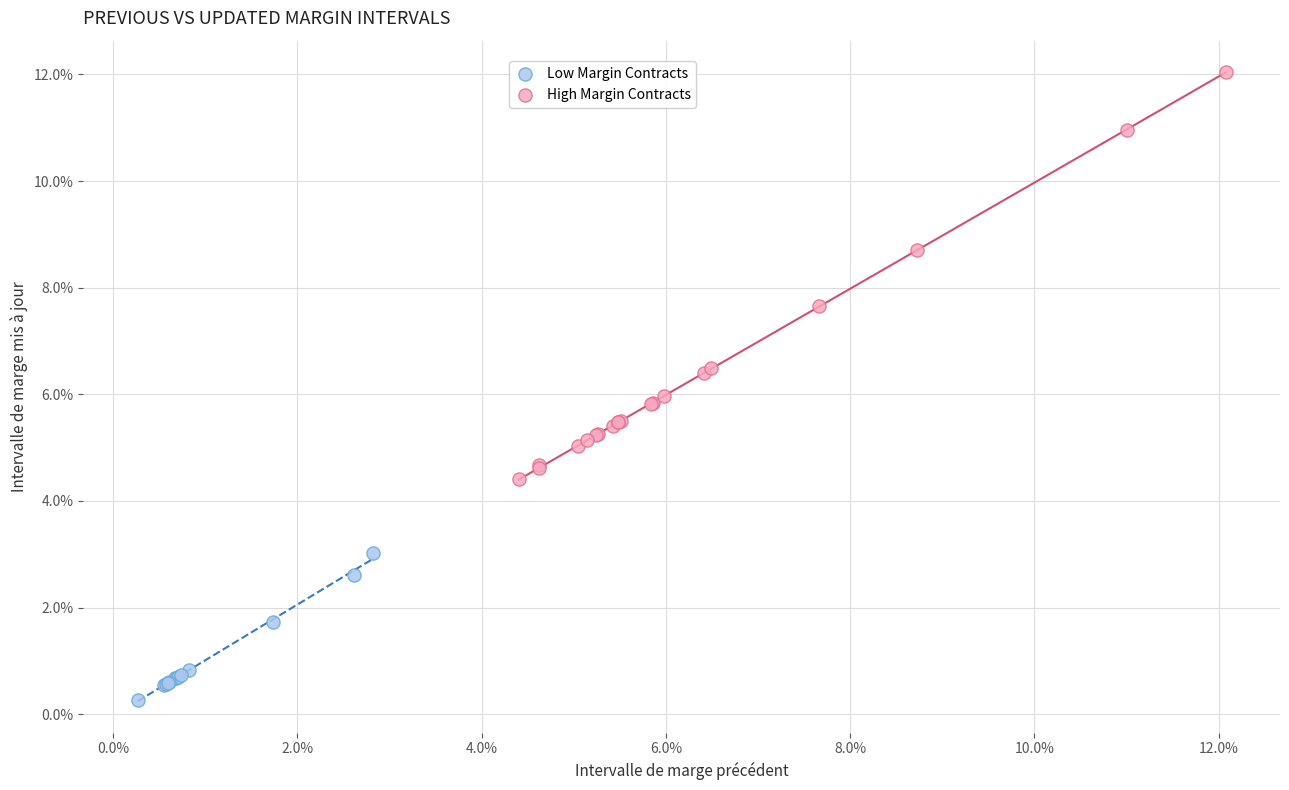

What are all the series names shown in the legend?

Low Margin Contracts, High Margin Contracts